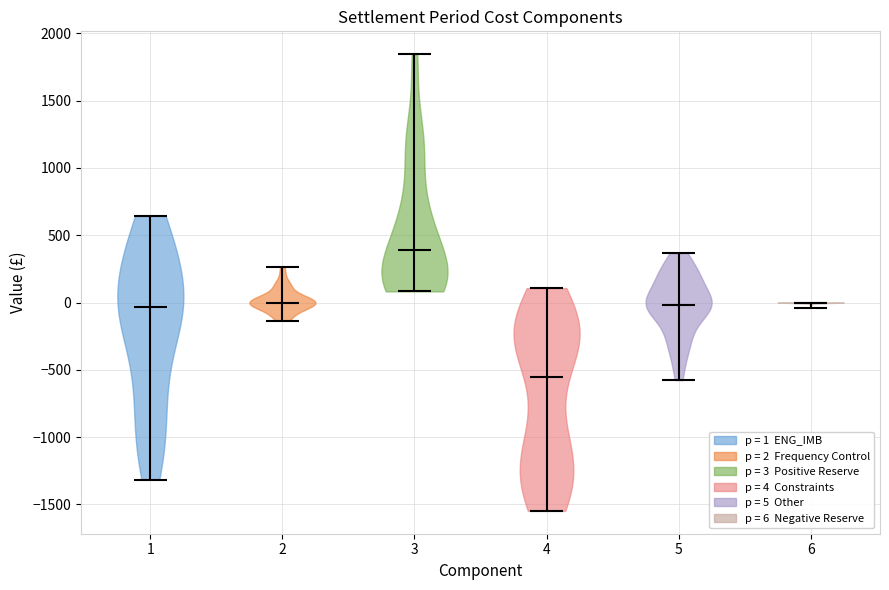

What is the lowest point the violin at x = 4 reaches on the y-axis? The values are not printed on the chart, so give them approximately, as read against the axis.

-1550